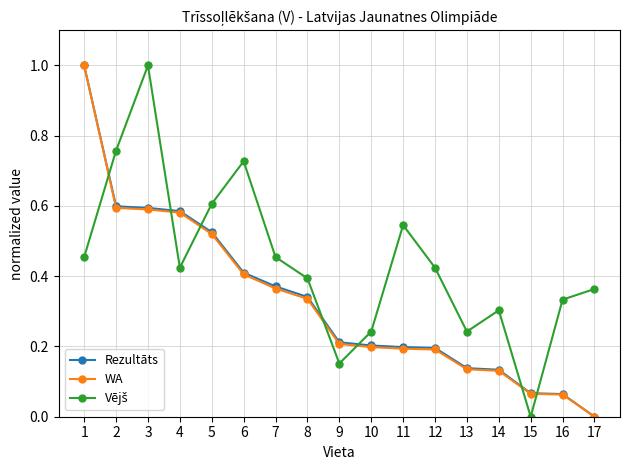

What is the maximum value for WA?

1.0